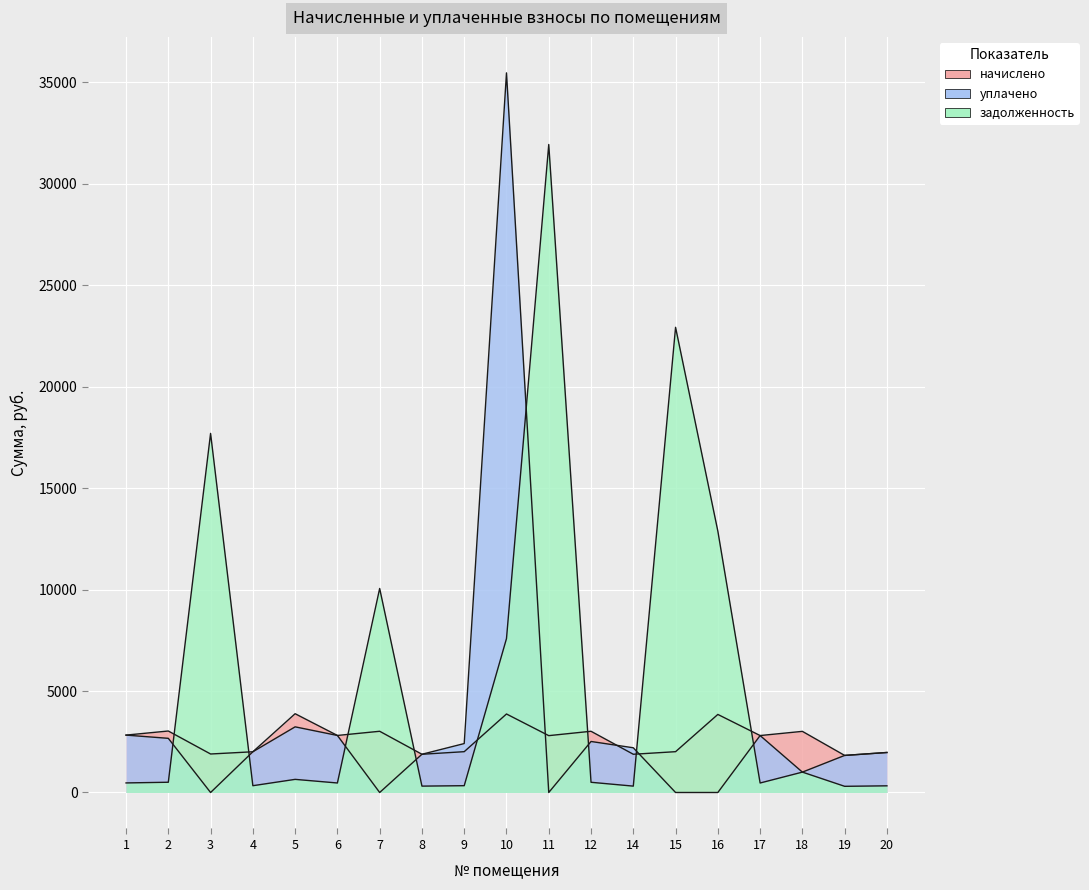

How many interior local valleys does the начислено series have?

7